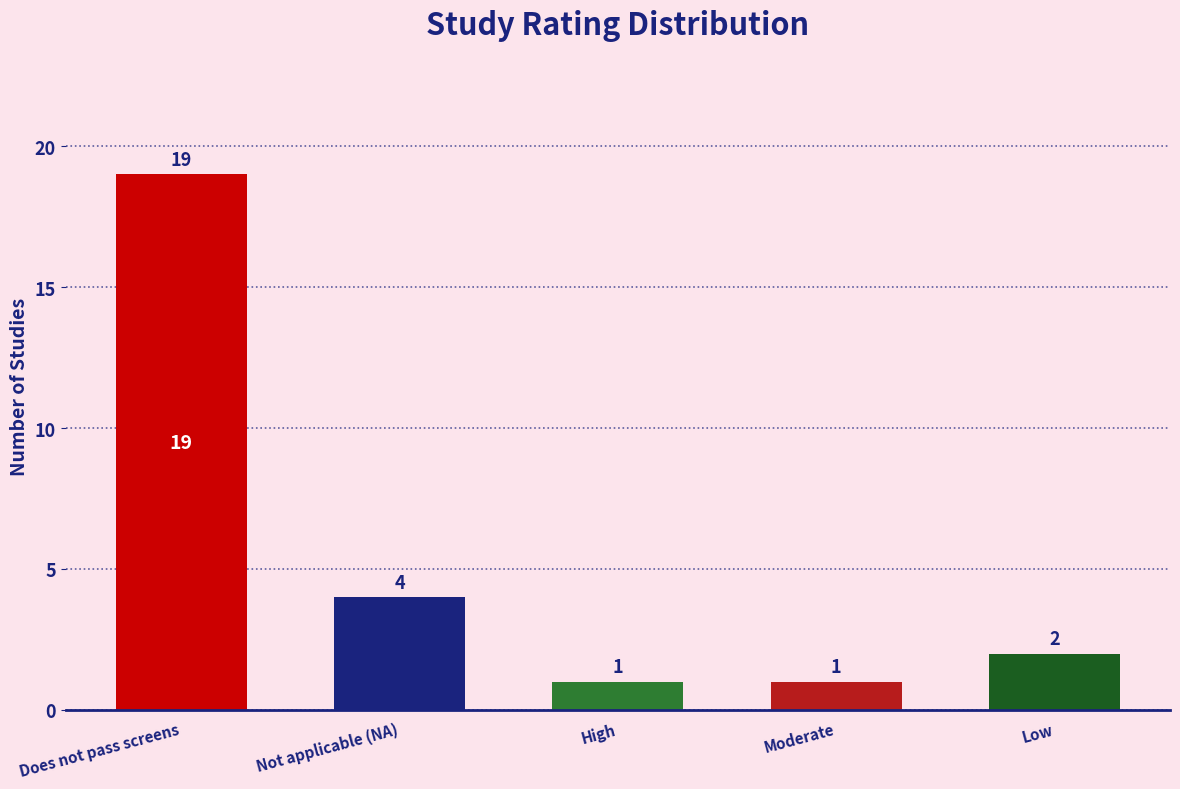

Reading left to right, extract all data points from this chart.

19	4	1	1	2